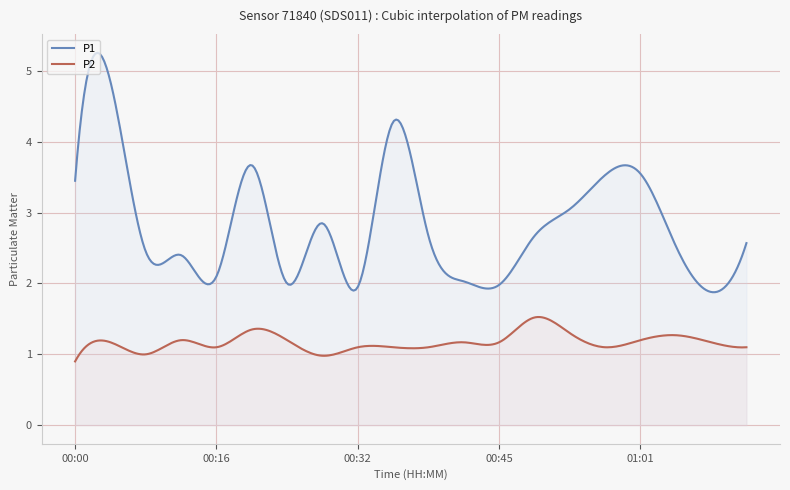

At how many categories does at least one series exceed 2?

16